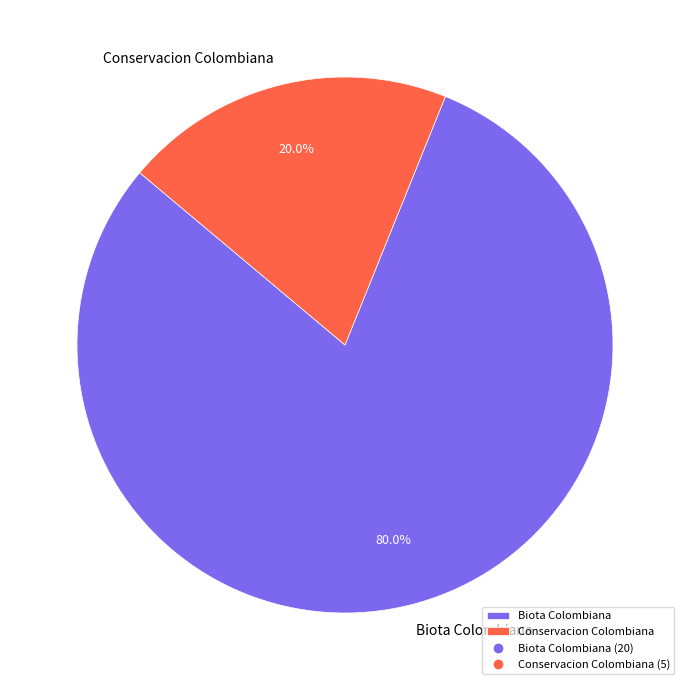

Is there any slice that represents more than half of the pie?

Yes